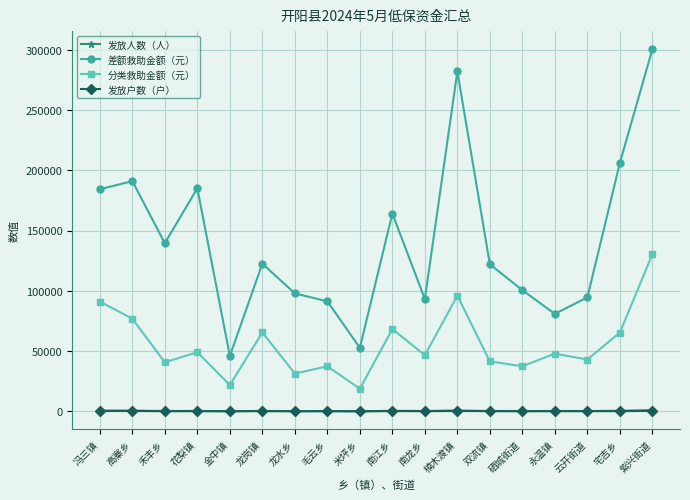

What is the greatest value displayed?

300309